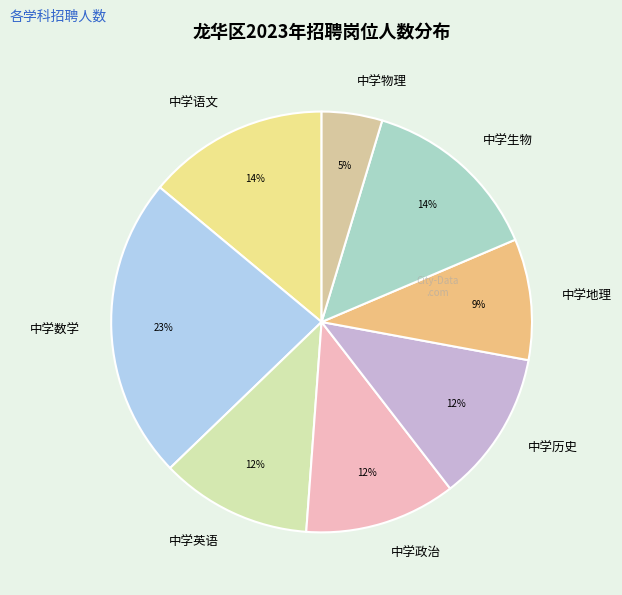

Count the number of slices in the pie.

8